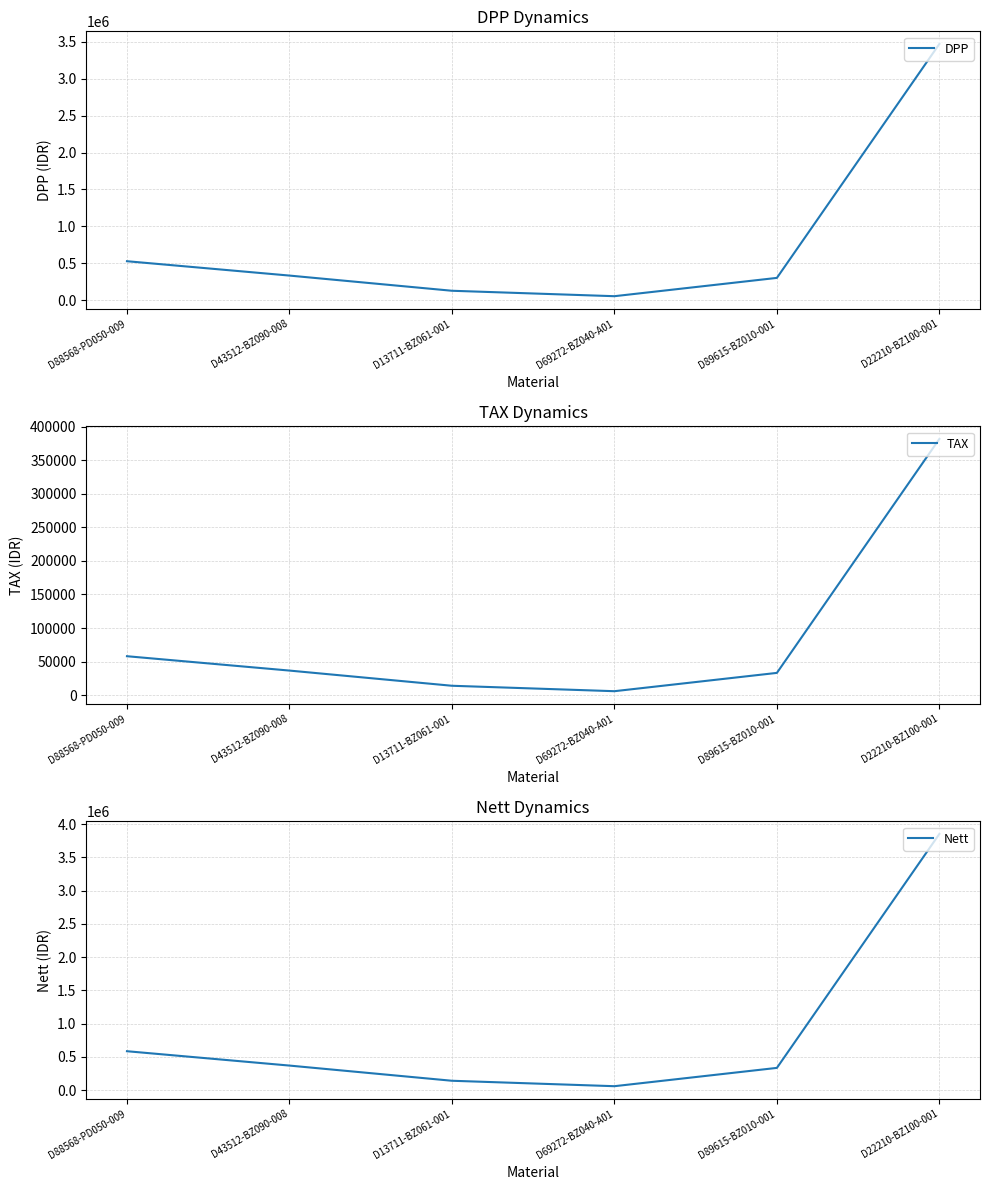

How many interior local valleys does the DPP series have?

1